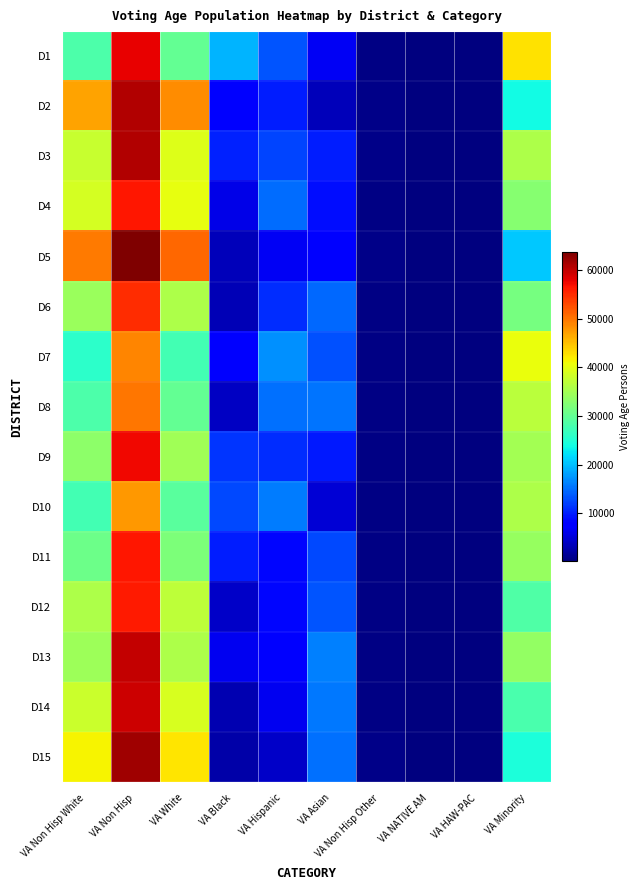

What is the spread (max minus min) of values at VA White?

23444